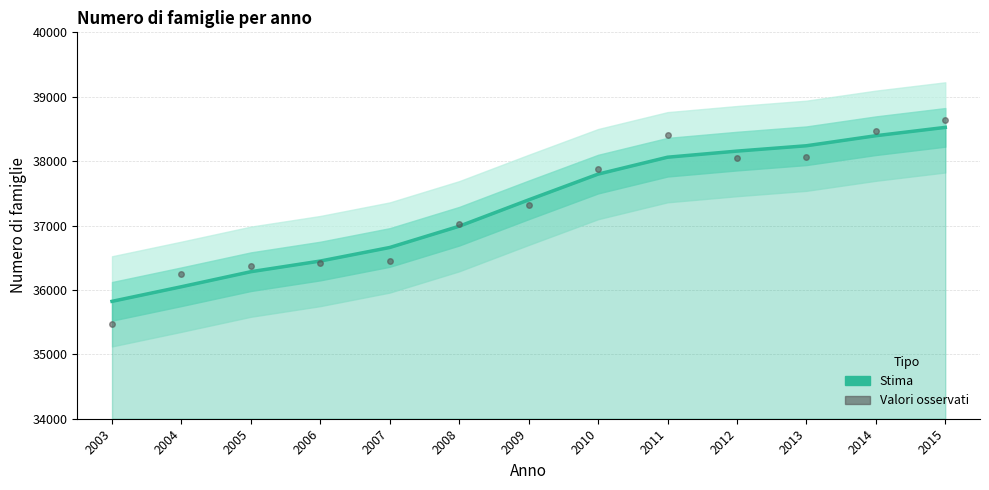

Which series has the largest total across all categories?

Numero di famiglie (Stima)